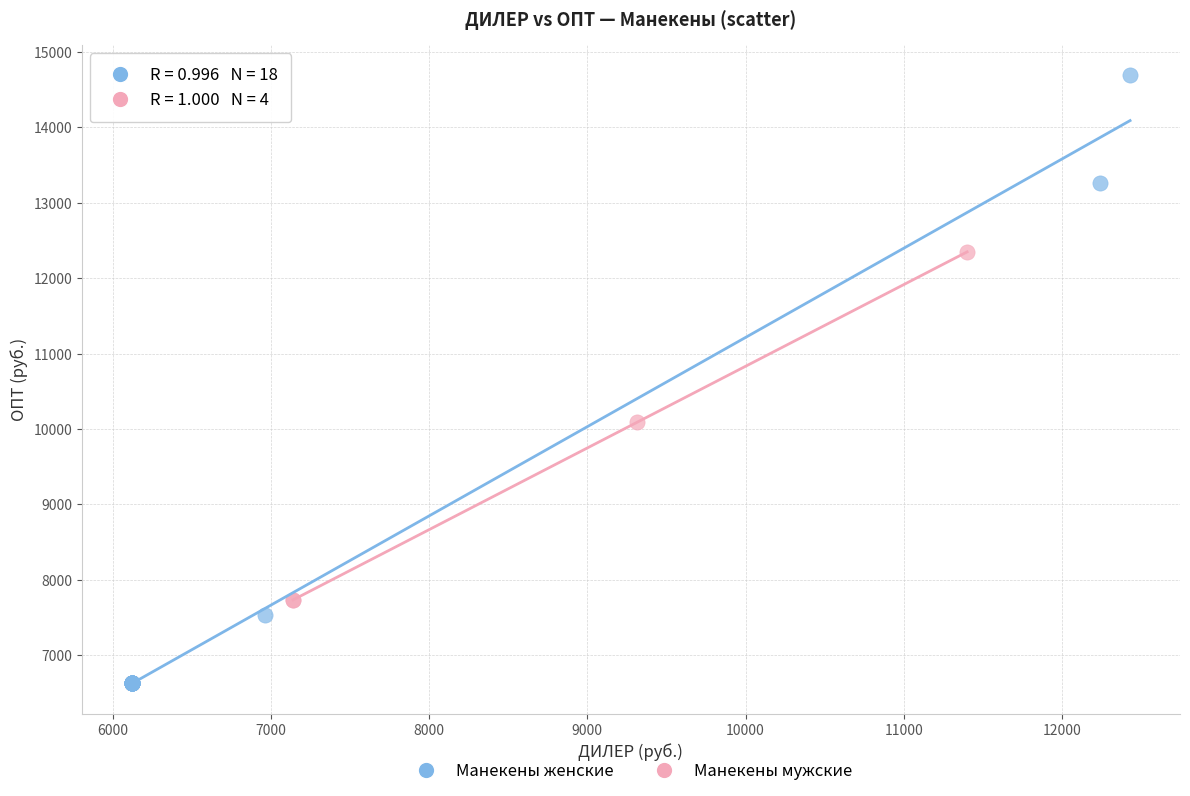

Which series contains the lowest Y value?

Манекены женские